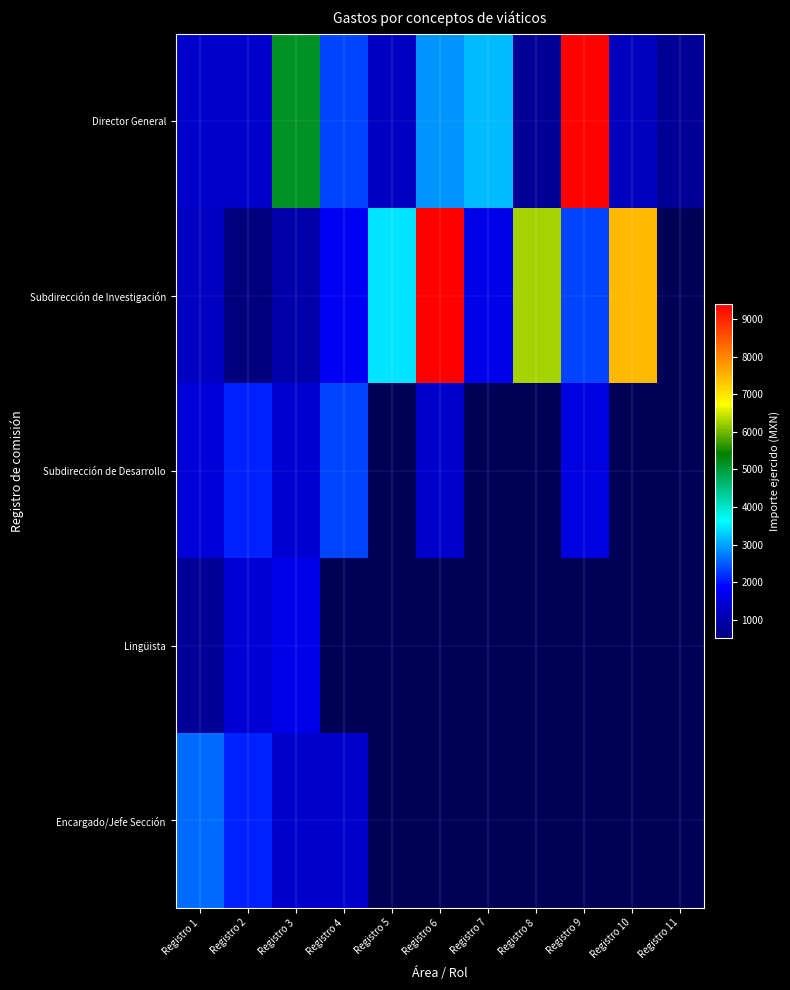

At which category does the chart reach its peak across all series?

Registro 6